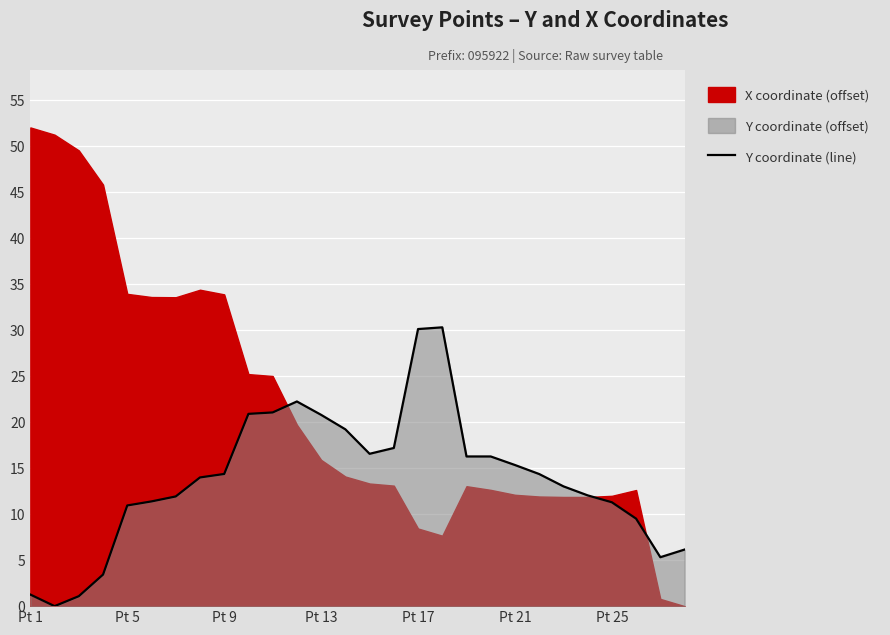

True or false: Y coordinate (line) has a value of 14.4 at Pt 9.

True